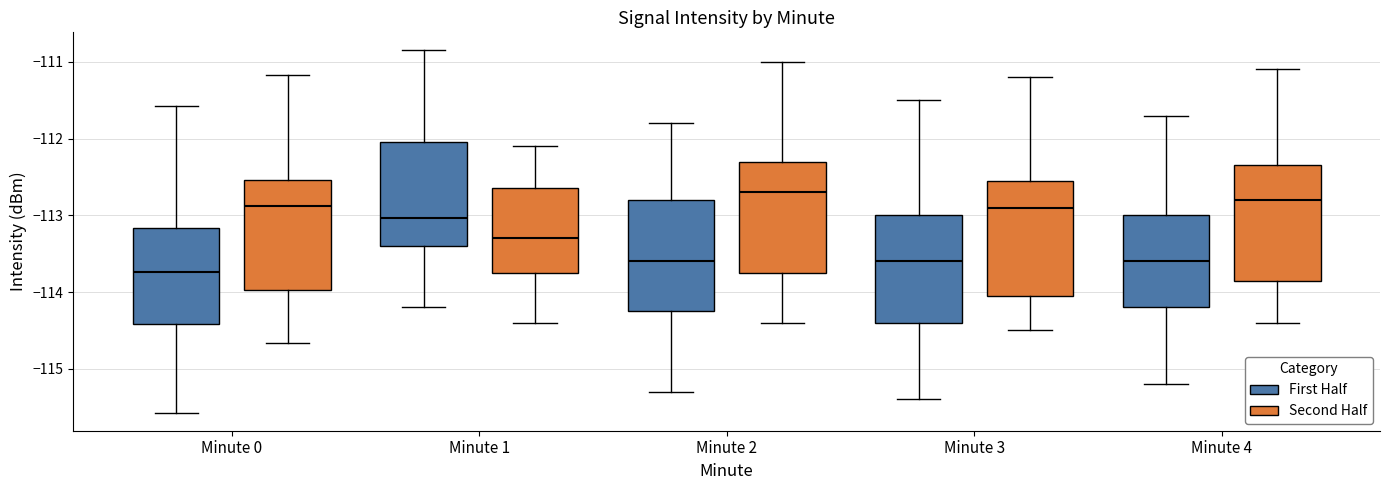

Reading left to right, transcribe this box plot: for each box, give where its median line is, the range the box spans, and where its two whiskers end, as read against the y-axis. The values are not printed on the chart, so give them approximately, as read against the axis.

Minute 0 (First Half): median -113.7, box -114.4 to -113.2, whiskers -115.6 to -111.6
Minute 0 (Second Half): median -112.9, box -114.0 to -112.5, whiskers -114.7 to -111.2
Minute 1 (First Half): median -113.0, box -113.4 to -112.1, whiskers -114.2 to -110.9
Minute 1 (Second Half): median -113.3, box -113.7 to -112.6, whiskers -114.4 to -112.1
Minute 2 (First Half): median -113.6, box -114.2 to -112.8, whiskers -115.3 to -111.8
Minute 2 (Second Half): median -112.7, box -113.7 to -112.3, whiskers -114.4 to -111.0
Minute 3 (First Half): median -113.6, box -114.4 to -113.0, whiskers -115.4 to -111.5
Minute 3 (Second Half): median -112.9, box -114.0 to -112.5, whiskers -114.5 to -111.2
Minute 4 (First Half): median -113.6, box -114.2 to -113.0, whiskers -115.2 to -111.7
Minute 4 (Second Half): median -112.8, box -113.8 to -112.3, whiskers -114.4 to -111.1